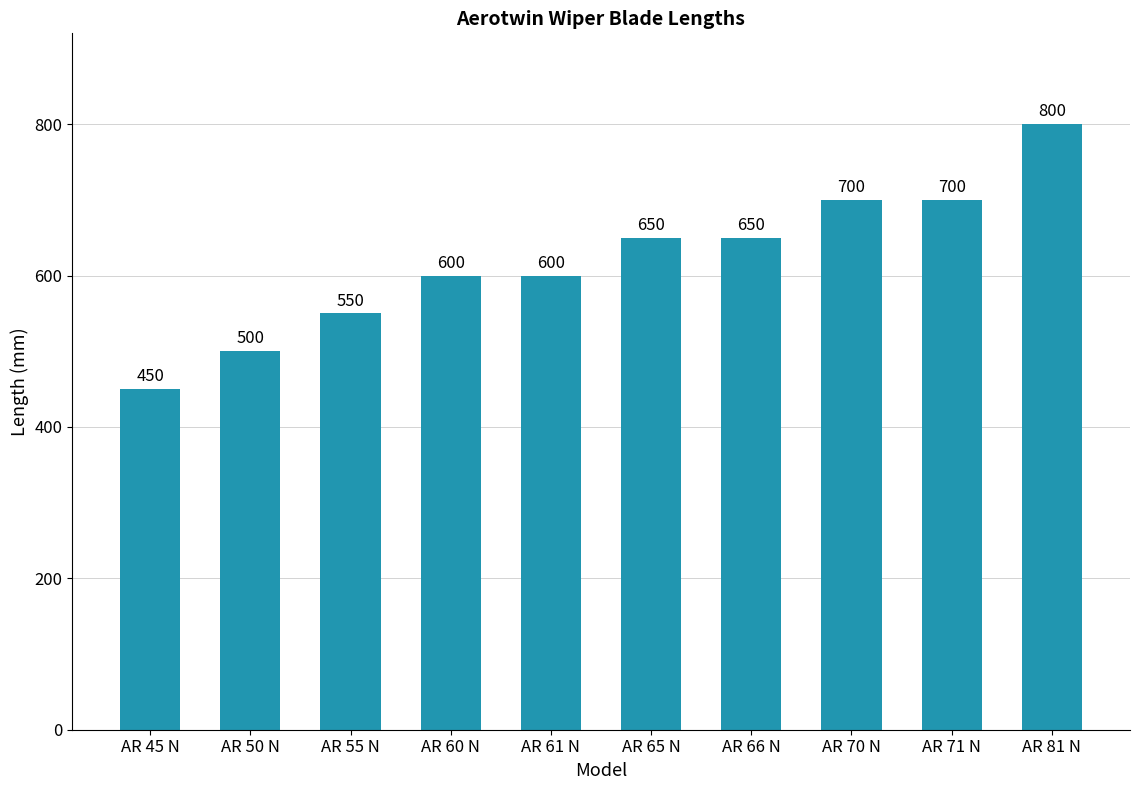

Which category has the lowest value across all series?

AR 45 N